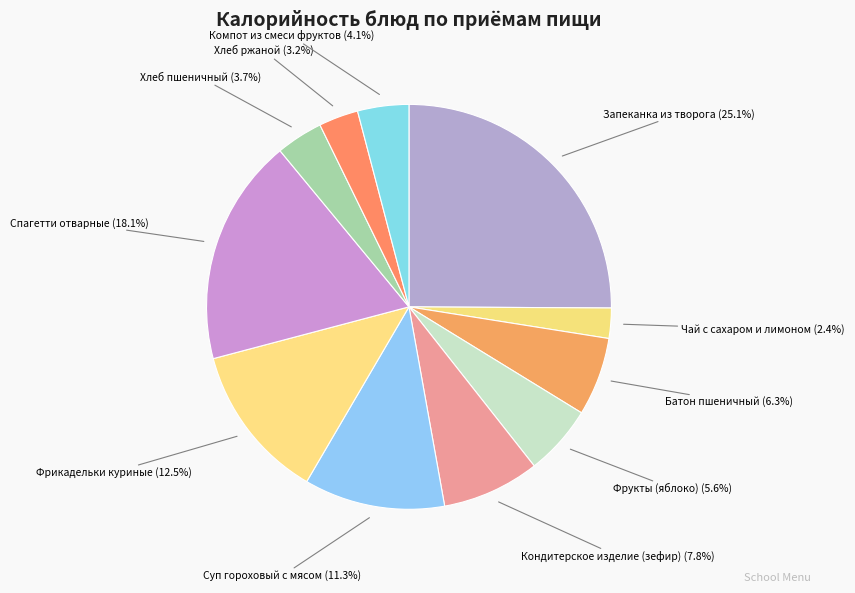

To the nearest percent, what is the average slice percentage?

9%